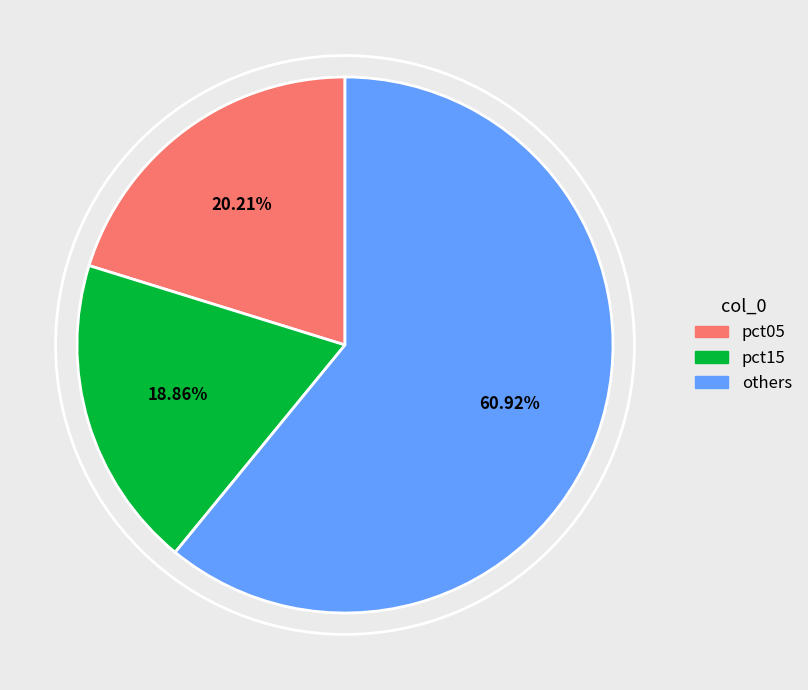

To the nearest percent, what is the average slice percentage?

33%